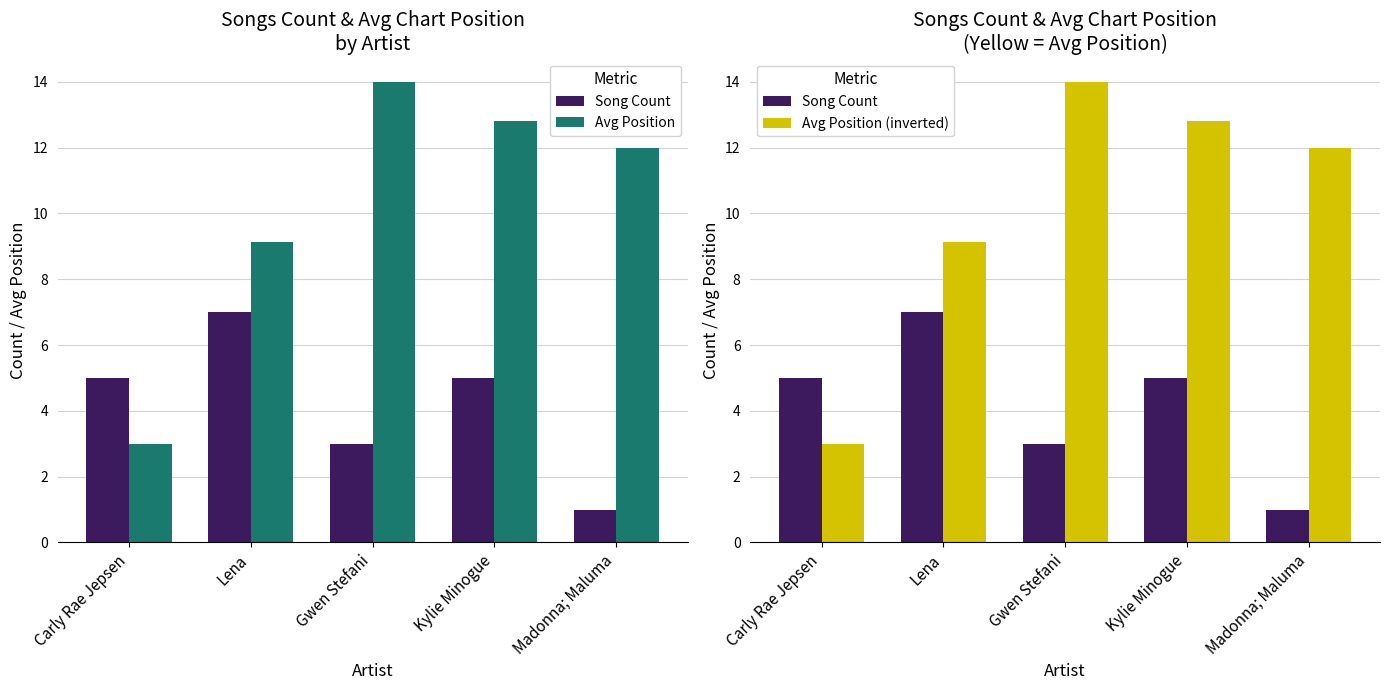

What is the minimum value for Song Count?

1.0